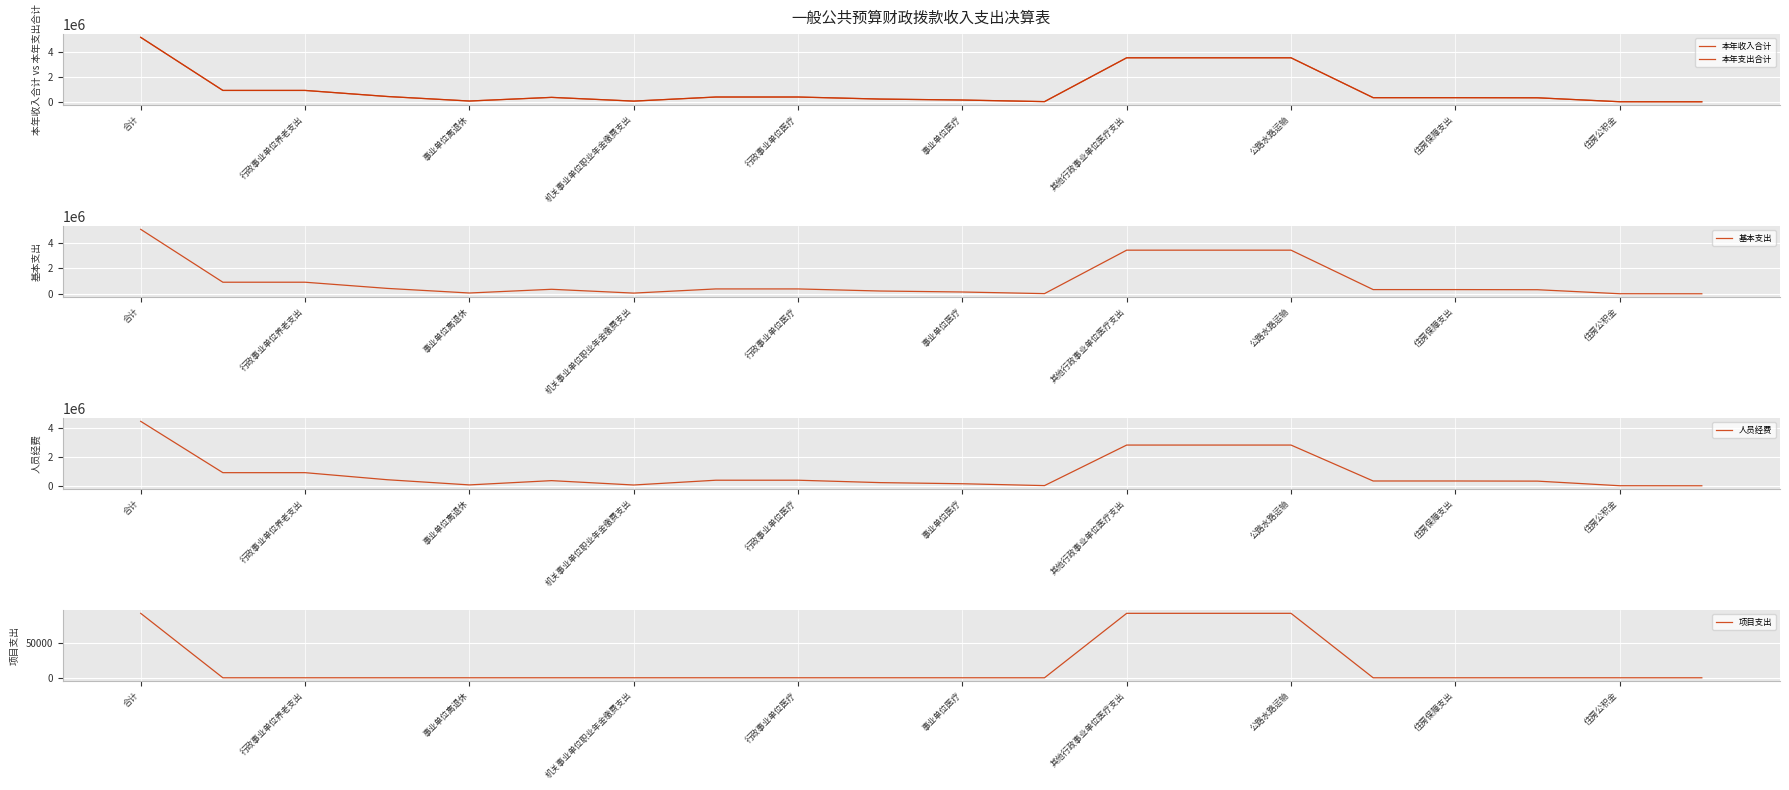

True or false: 项目支出 has a value of -35814 at 机关事业单位职业年金缴费支出.

False